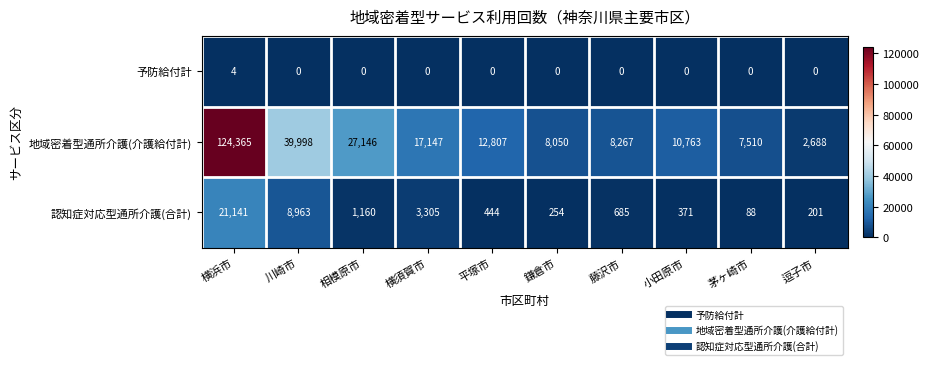

Reading right to left, transcribe all the data shown in this chart.

予防給付計: 0	0	0	0	0	0	0	0	0	4
地域密着型通所介護(介護給付計): 2688	7510	10763	8267	8050	12807	17147	27146	39998	124365
認知症対応型通所介護(合計): 201	88	371	685	254	444	3305	1160	8963	21141